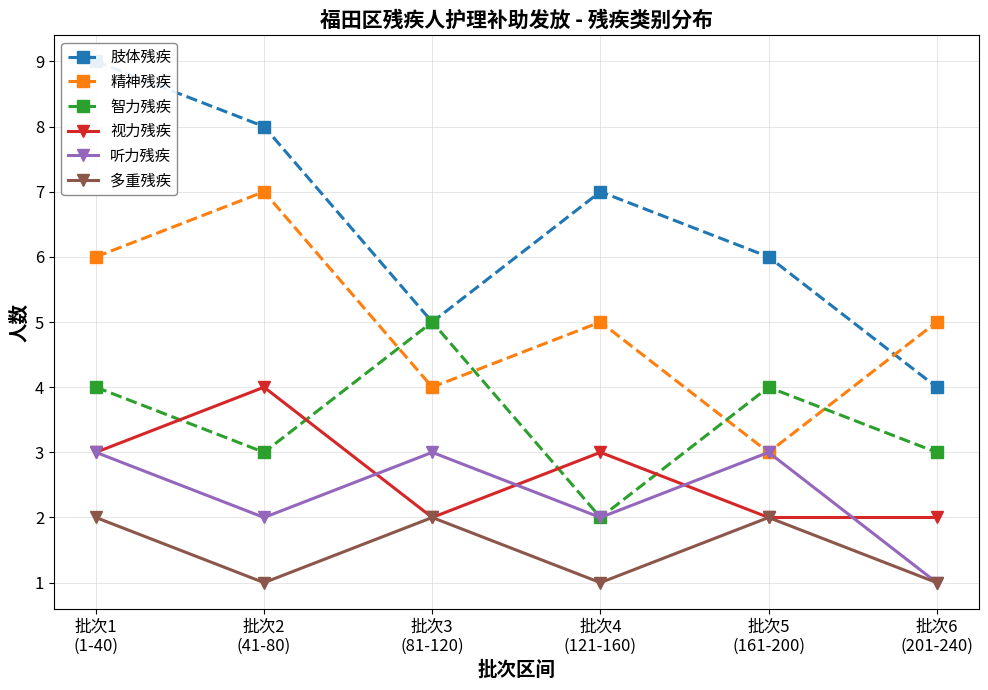

What is the lowest value of the 多重残疾 series?

1